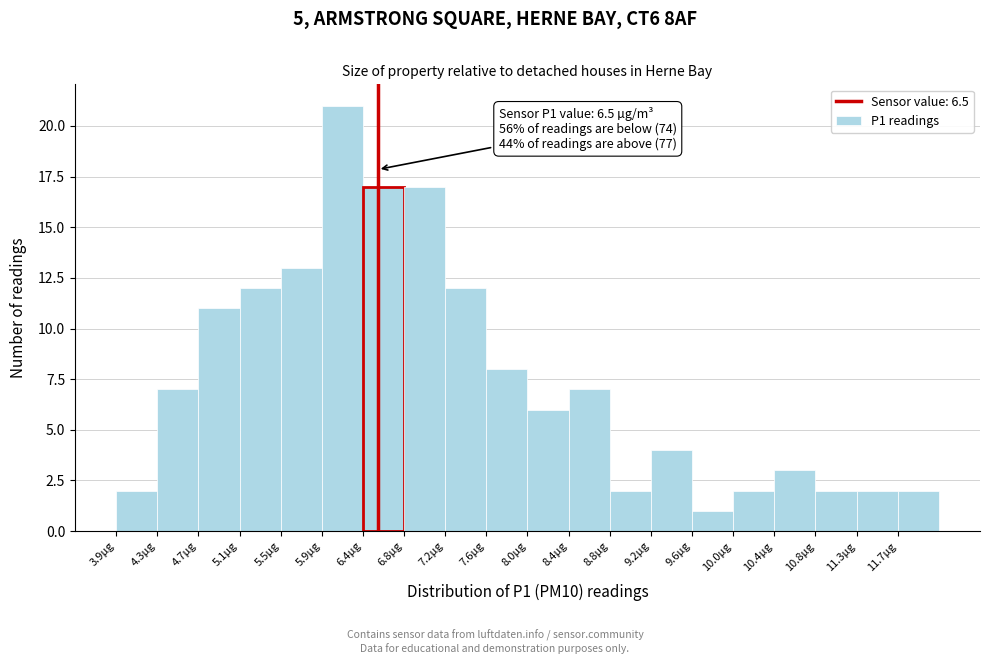

Which range on the x-axis has the tallest bar?

5.95 to 6.35